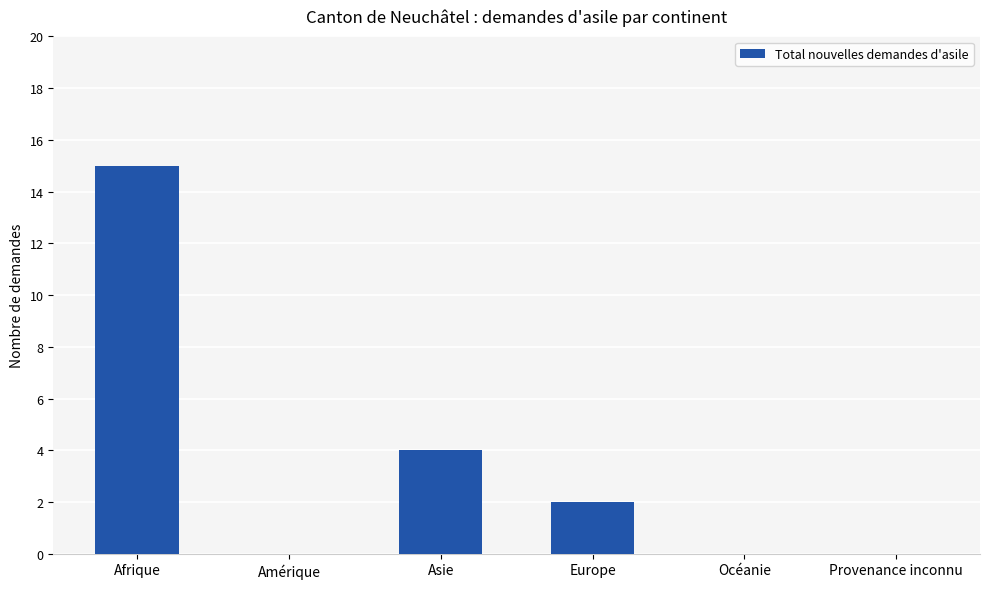

Which category has the highest value across all series?

Afrique